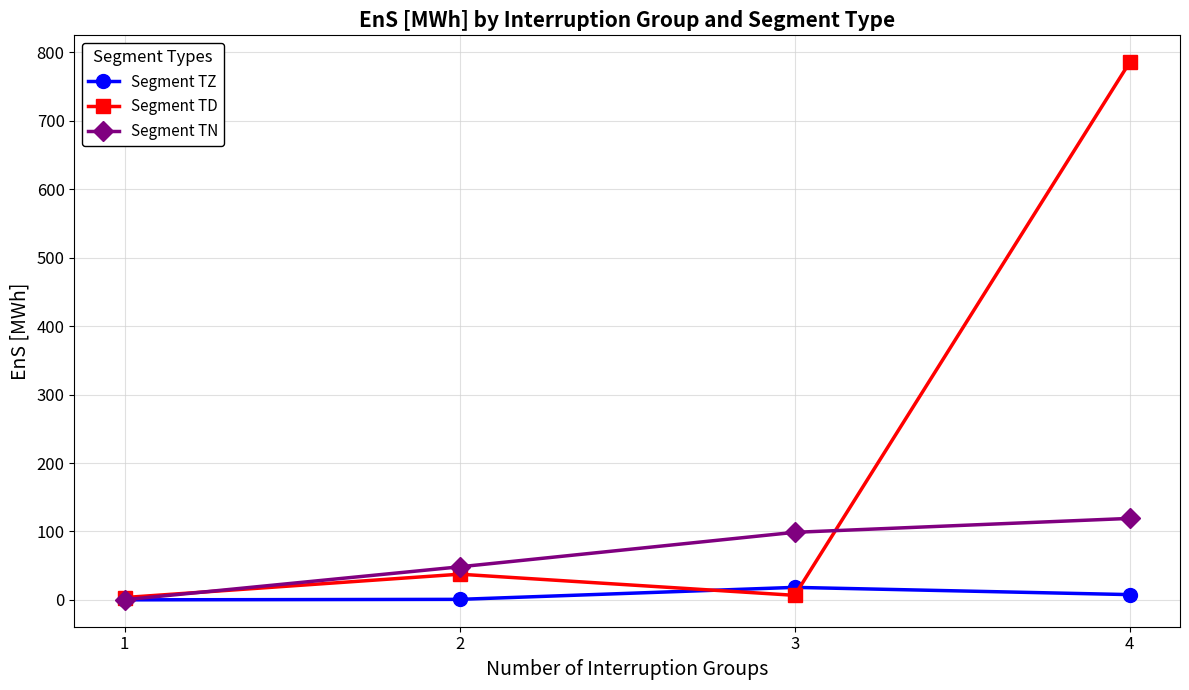

What is the difference between the highest and lowest values at 3?

92.1